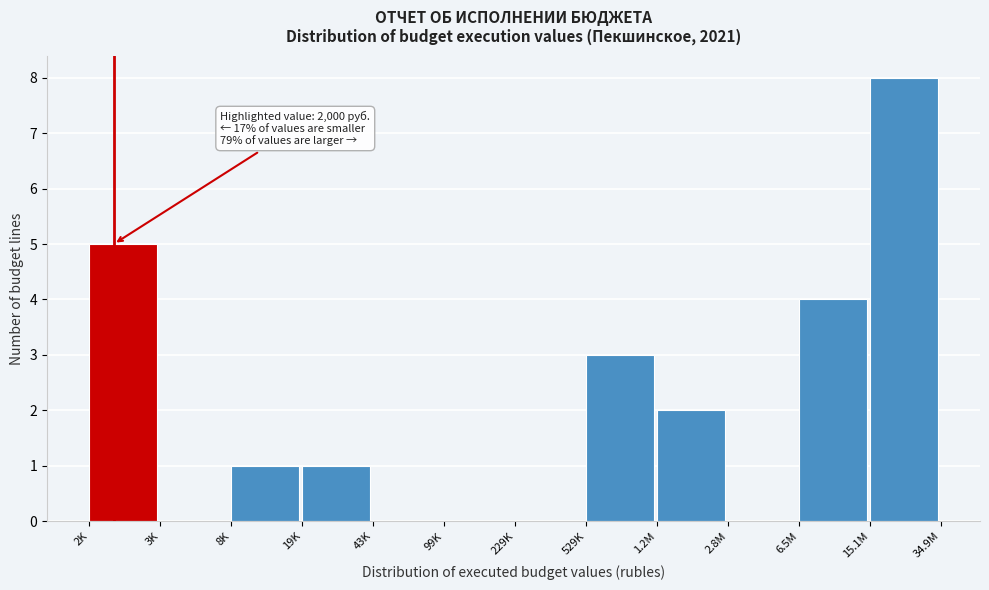

Reading right to left, extract all data points from this chart.

15.1M=8	6.5M=4	2.8M=0	1.2M=2	529K=3	229K=0	99K=0	43K=0	19K=1	8K=1	3K=0	2K=5